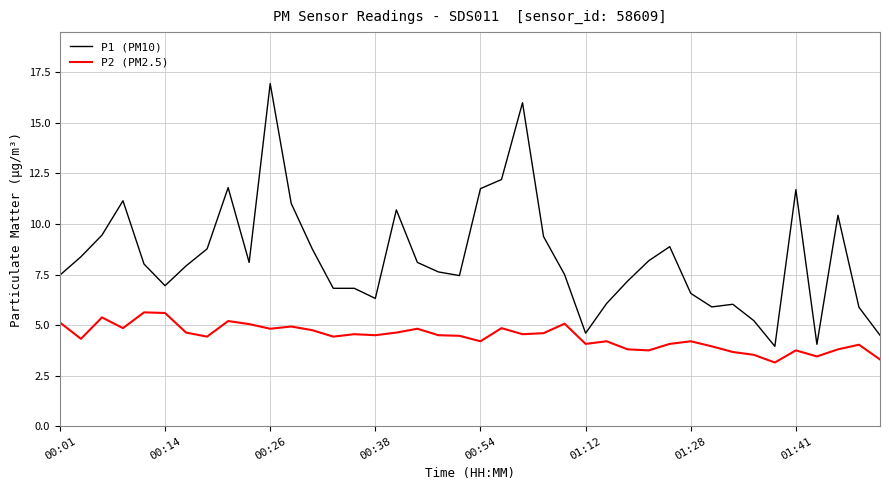

List the series in order of their overall mean, lowest first.

P2 (PM2.5), P1 (PM10)